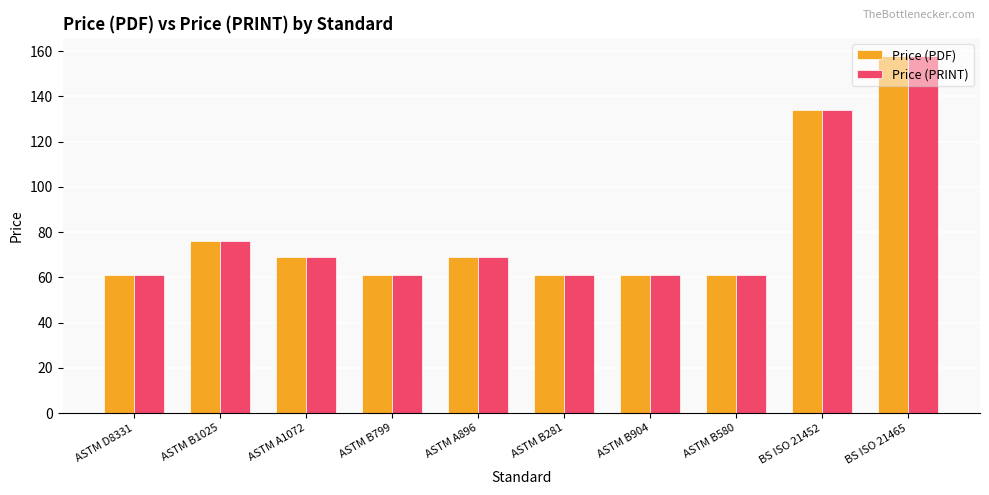

What is the label of the 2nd bar from the right?

BS ISO 21452